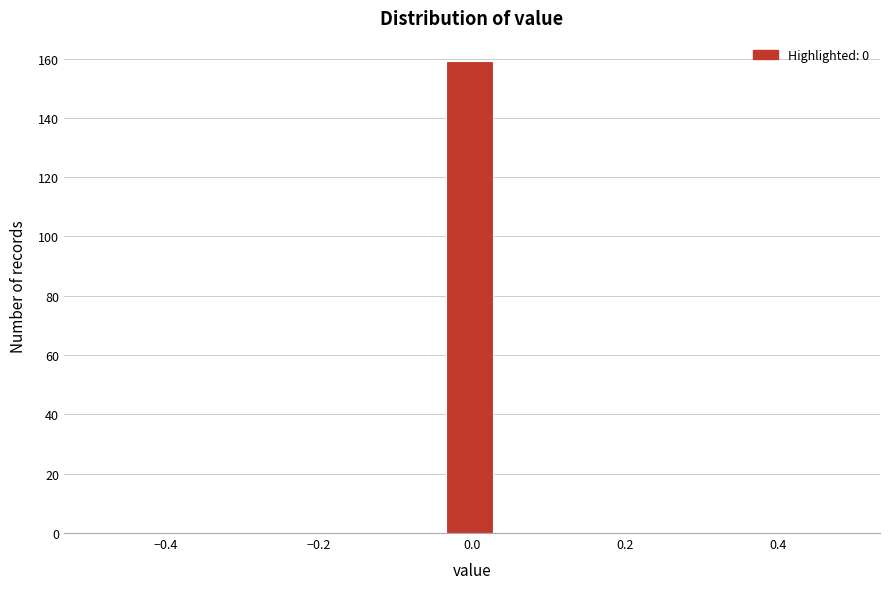

Read against the x-axis, roughly where is the centre of the tallest bar?

0.00